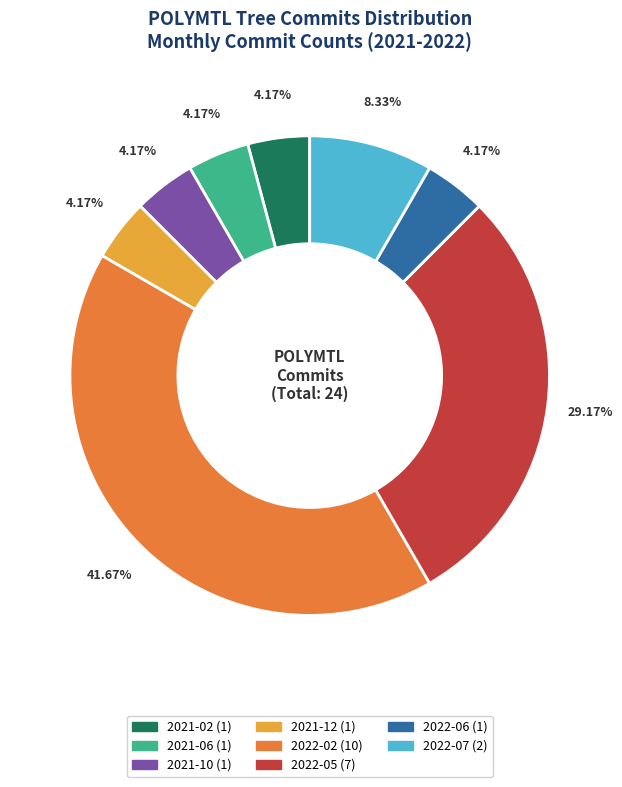

Does 2022-05 represent more than half of the total?

No